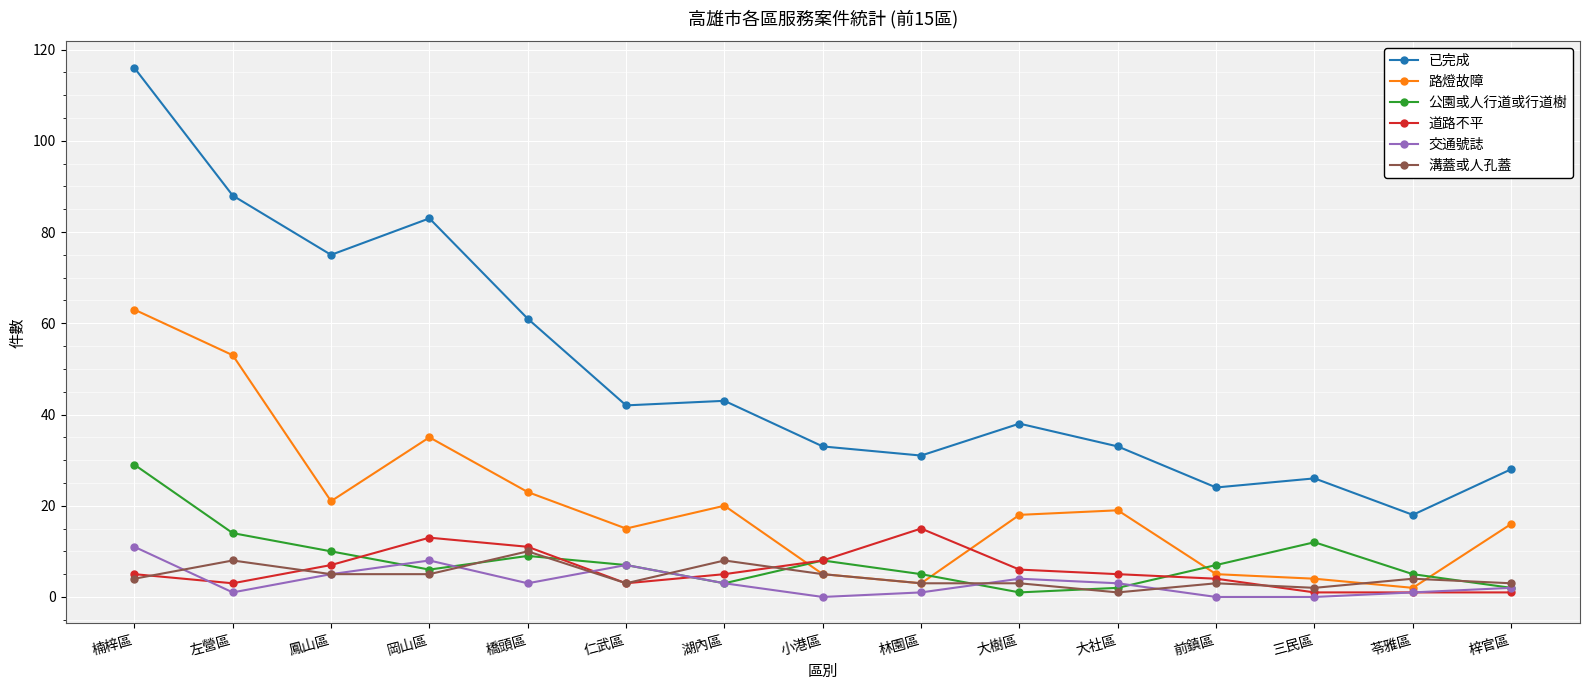

Reading right to left, list all the values displayed in this chart.

已完成: 梓官區=28	苓雅區=18	三民區=26	前鎮區=24	大社區=33	大樹區=38	林園區=31	小港區=33	湖內區=43	仁武區=42	橋頭區=61	岡山區=83	鳳山區=75	左營區=88	楠梓區=116
路燈故障: 梓官區=16	苓雅區=2	三民區=4	前鎮區=5	大社區=19	大樹區=18	林園區=3	小港區=5	湖內區=20	仁武區=15	橋頭區=23	岡山區=35	鳳山區=21	左營區=53	楠梓區=63
公園或人行道或行道樹: 梓官區=2	苓雅區=5	三民區=12	前鎮區=7	大社區=2	大樹區=1	林園區=5	小港區=8	湖內區=3	仁武區=7	橋頭區=9	岡山區=6	鳳山區=10	左營區=14	楠梓區=29
道路不平: 梓官區=1	苓雅區=1	三民區=1	前鎮區=4	大社區=5	大樹區=6	林園區=15	小港區=8	湖內區=5	仁武區=3	橋頭區=11	岡山區=13	鳳山區=7	左營區=3	楠梓區=5
交通號誌: 梓官區=2	苓雅區=1	三民區=0	前鎮區=0	大社區=3	大樹區=4	林園區=1	小港區=0	湖內區=3	仁武區=7	橋頭區=3	岡山區=8	鳳山區=5	左營區=1	楠梓區=11
溝蓋或人孔蓋: 梓官區=3	苓雅區=4	三民區=2	前鎮區=3	大社區=1	大樹區=3	林園區=3	小港區=5	湖內區=8	仁武區=3	橋頭區=10	岡山區=5	鳳山區=5	左營區=8	楠梓區=4